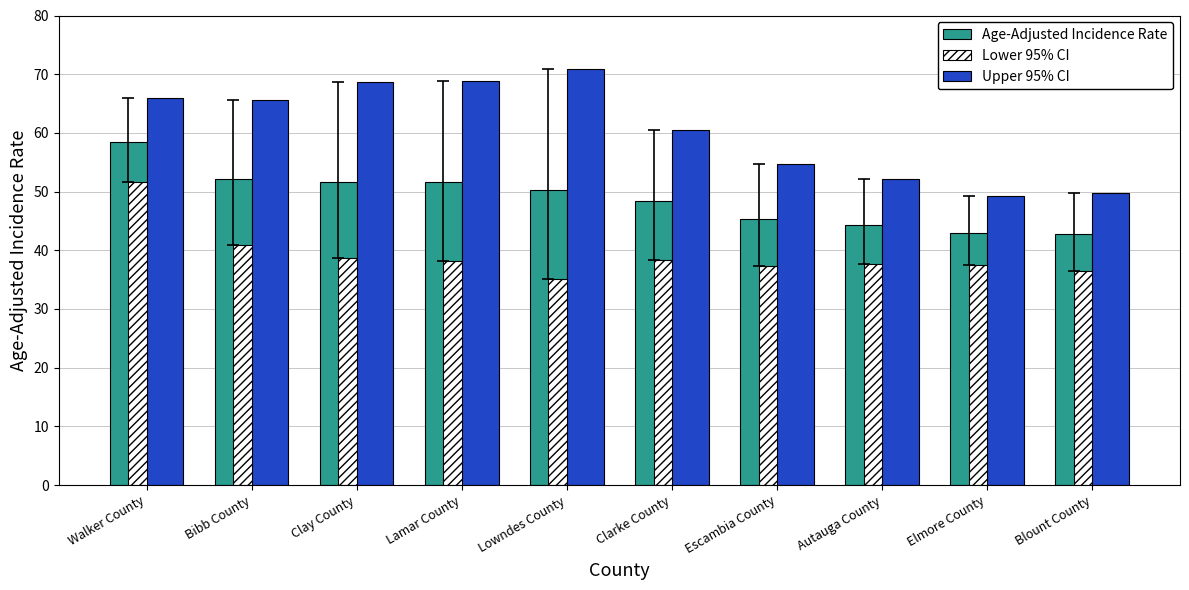

What is the sum of all Upper 95% CI values?

606.2